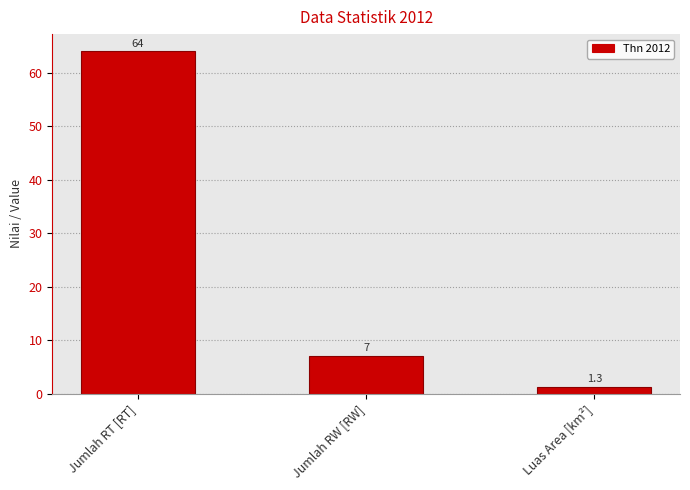

How many data points are less than 7?

1